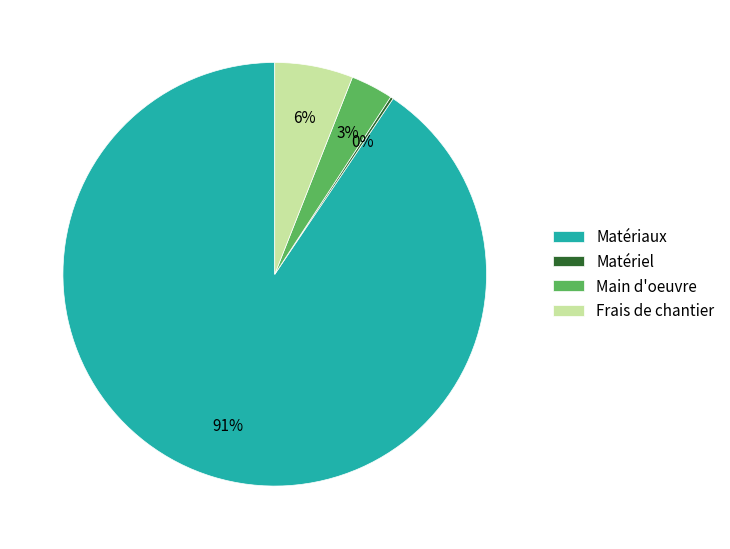

What is the largest slice in the pie chart?

Matériaux